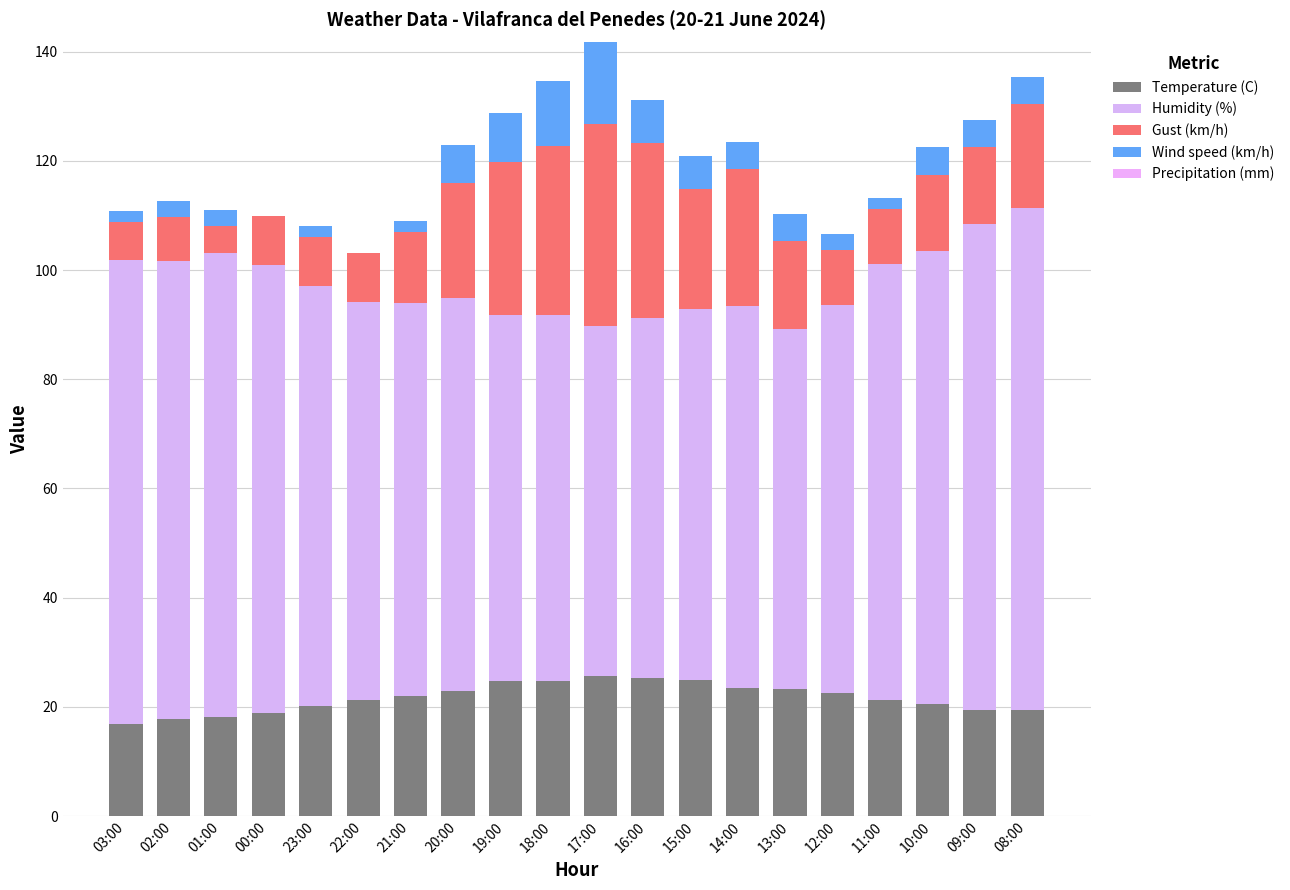

The Temperature (C) series shows 23.5 at 14:00. True or false?

True